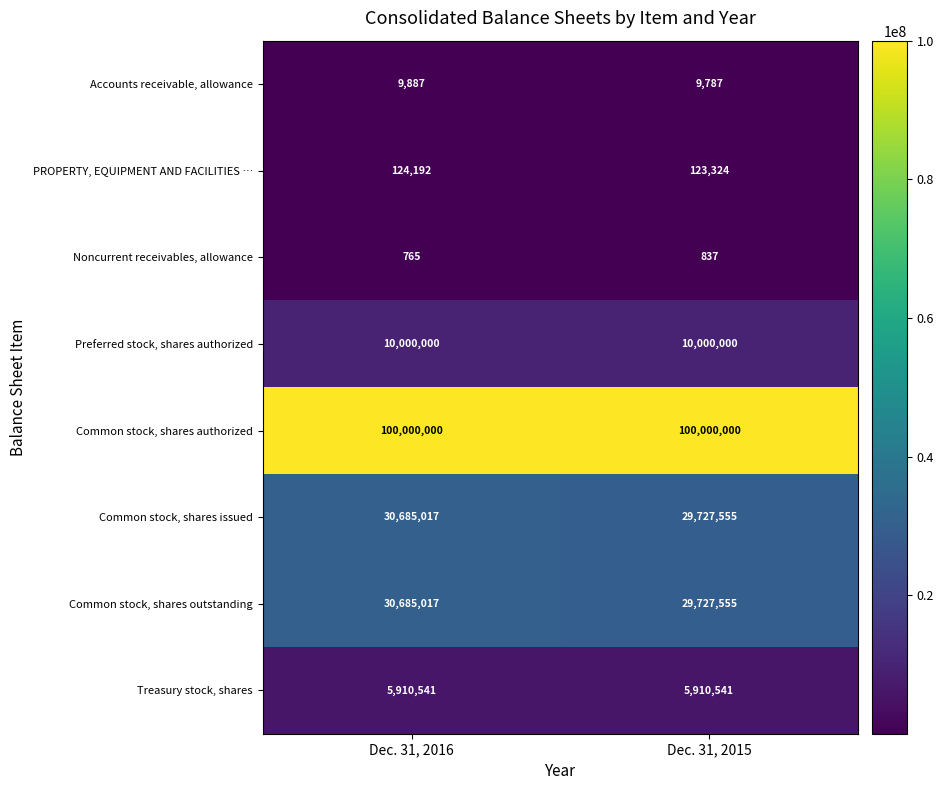

What value does the Accounts receivable, allowance series have at Dec. 31, 2016?

9887